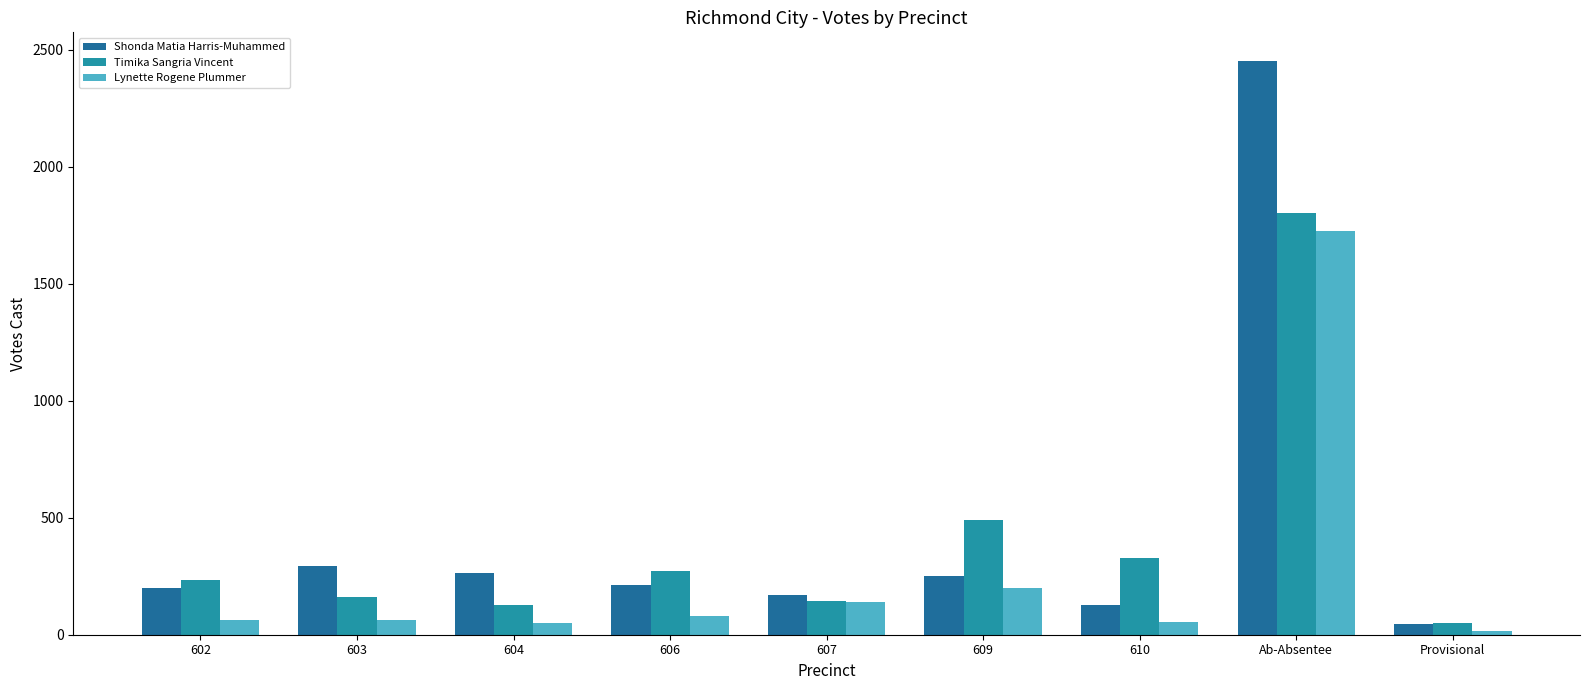

At which label is Lynette Rogene Plummer closest to 870?

609